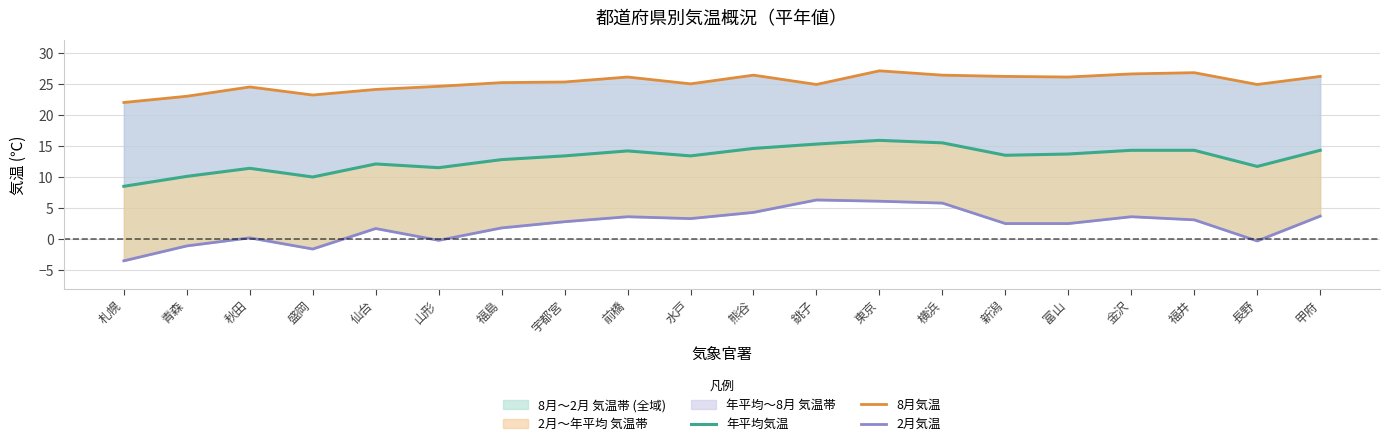

What is the label of the 3rd point from the left?

秋田